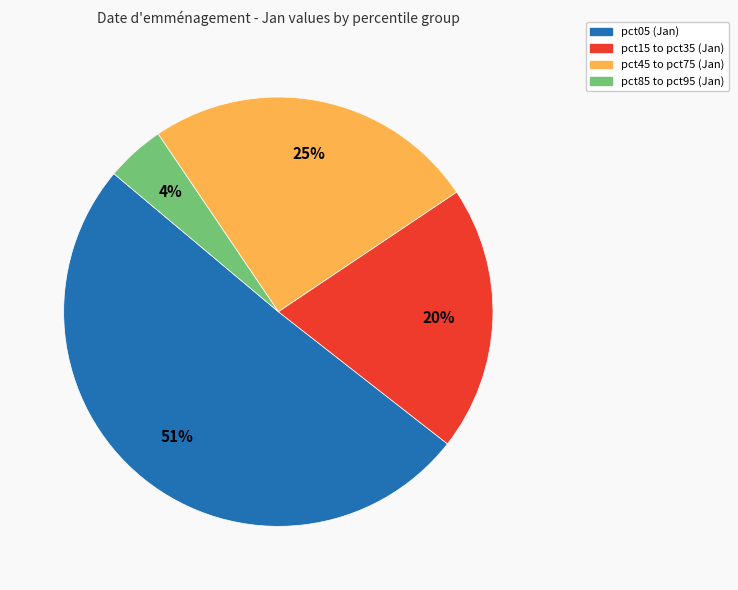

True or false: pct05 (Jan) accounts for 44% of the total.

False